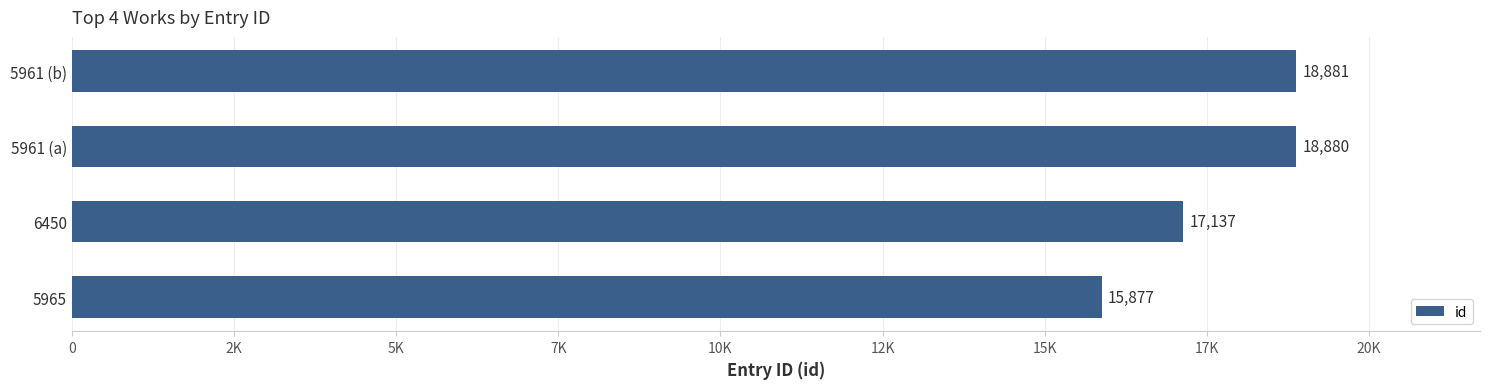

Does the chart contain any negative values?

No